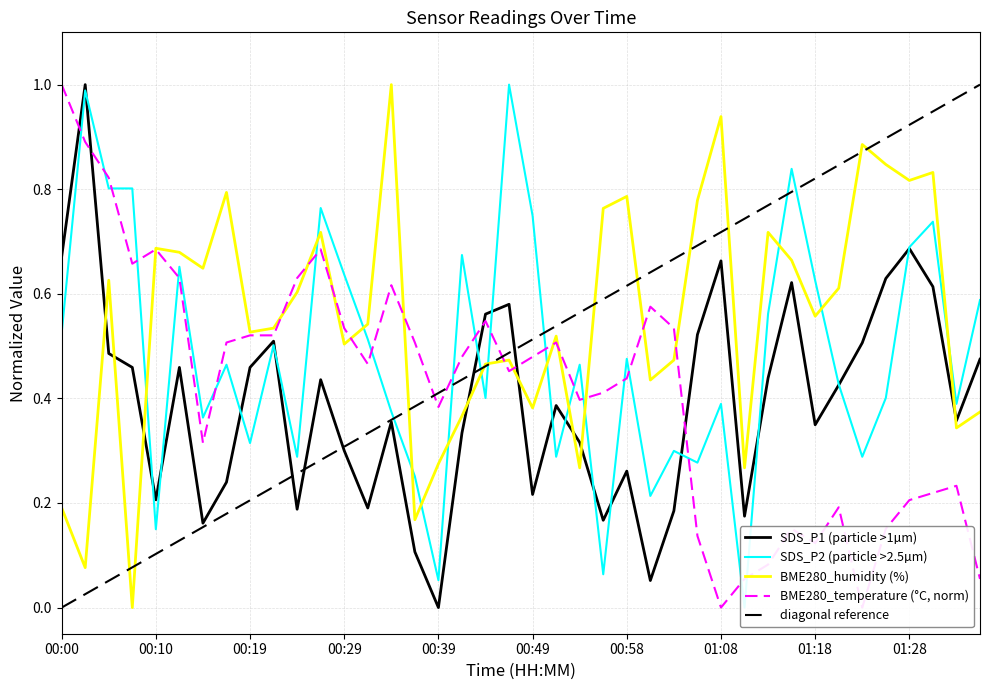

What is the sum of the BME280_humidity values at 00:15 and 01:30?

1.5